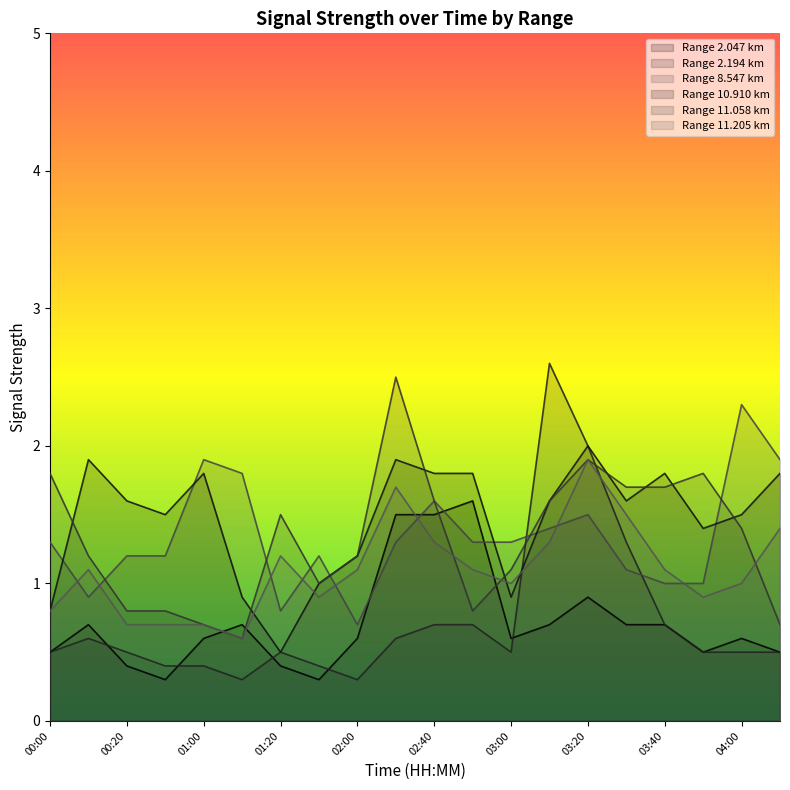

Between 04:10 and 01:20, which is larger?

04:10